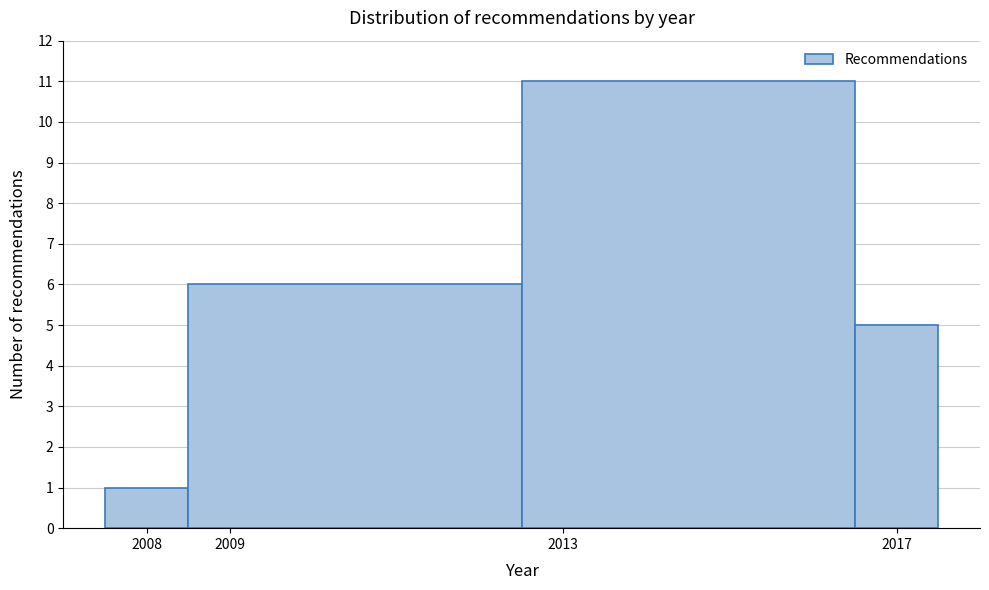

Reading left to right, transcribe this chart: for each bar, give the range it covers on the x-axis and its height. The values are not printed on the chart, so give them approximately, as read against the axis.

2007.5 to 2008.5: 1
2008.5 to 2012.5: 6
2012.5 to 2016.5: 11
2016.5 to 2017.5: 5